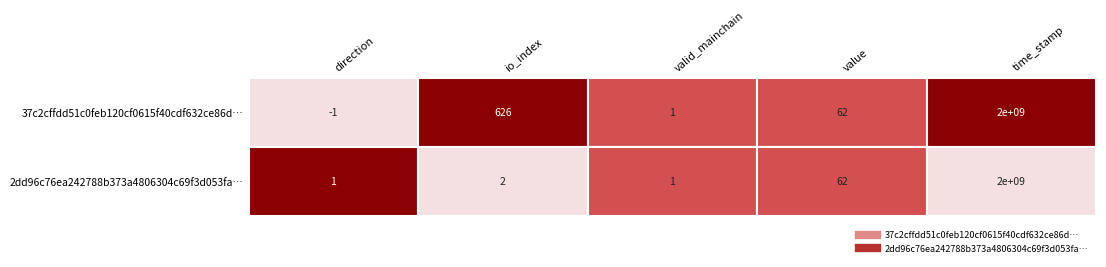

Count the number of data series in this chart.

2